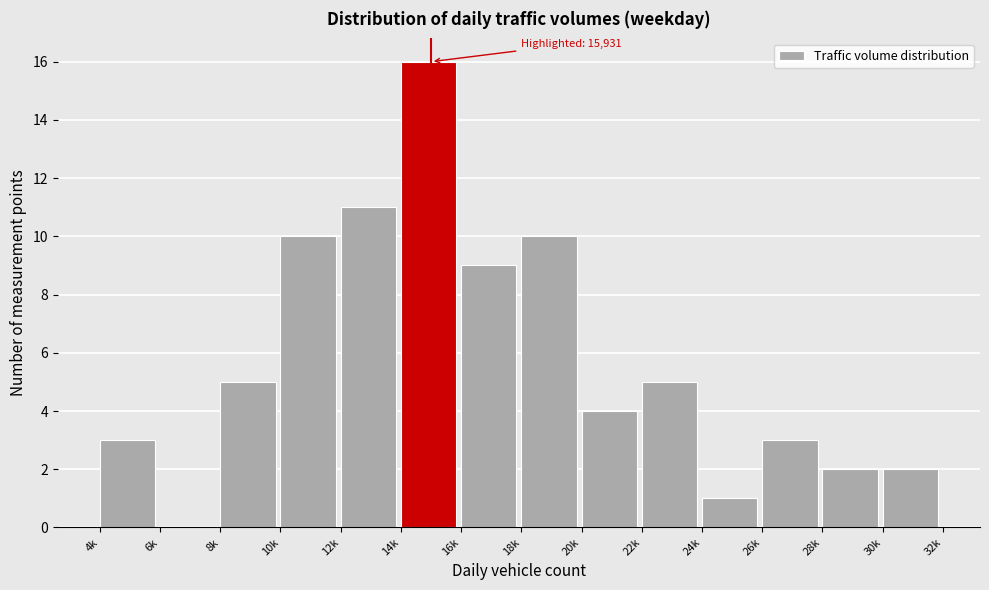

Reading left to right, what are all the values shown in this chart?

4k=3	6k=0	8k=5	10k=10	12k=11	14k=16	16k=9	18k=10	20k=4	22k=5	24k=1	26k=3	28k=2	30k=2